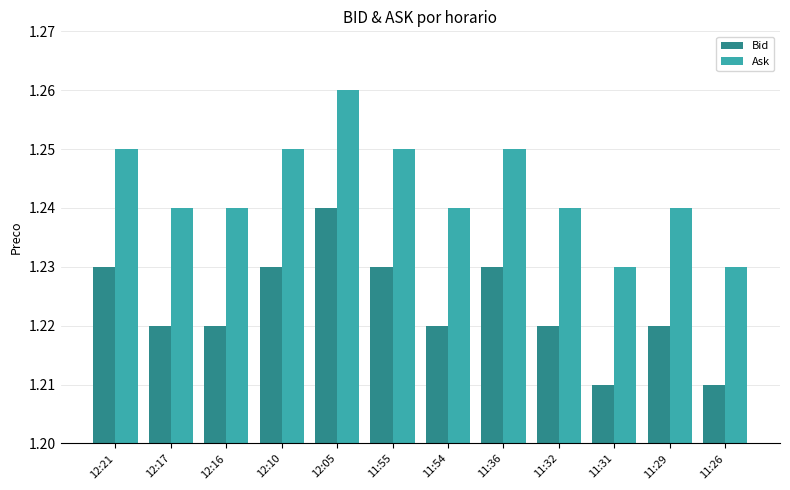

What is the sum of all Bid values?

14.7